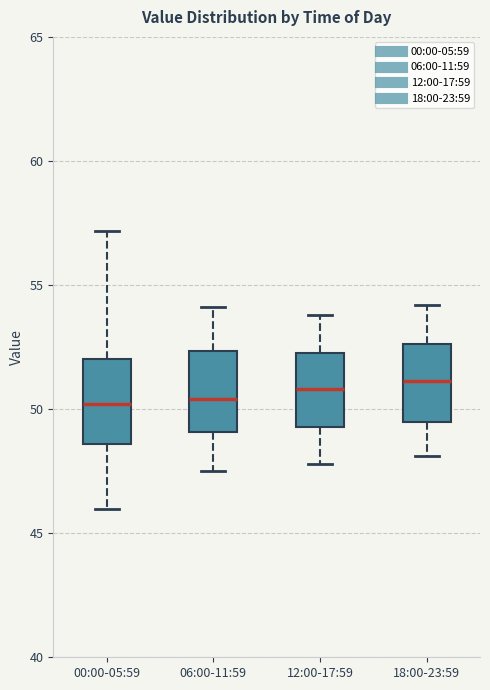

Reading left to right, read every box against the y-axis: the position of its median line, the range the box covers, and the ends of its whiskers. The values are not printed on the chart, so give them approximately, as read against the axis.

00:00-05:59: median 50.0, box 48.5 to 52.0, whiskers 46.0 to 57.0
06:00-11:59: median 50.5, box 49.0 to 52.5, whiskers 47.5 to 54.0
12:00-17:59: median 51.0, box 49.5 to 52.5, whiskers 48.0 to 54.0
18:00-23:59: median 51.0, box 49.5 to 52.5, whiskers 48.0 to 54.0